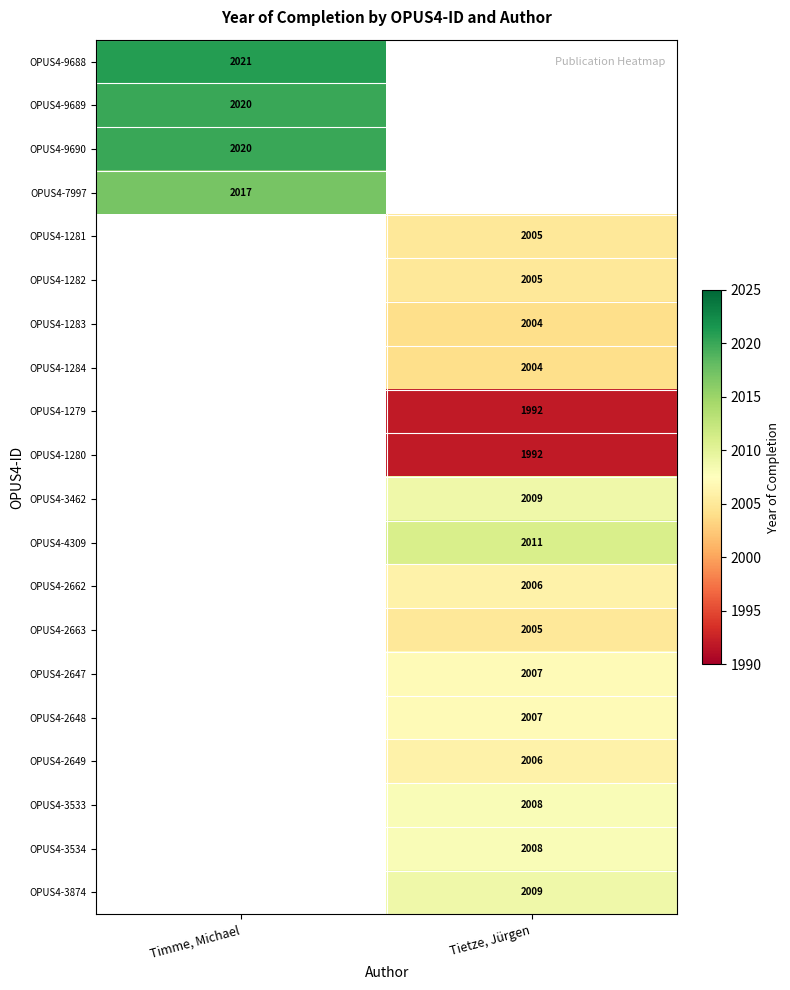

What is the greatest value displayed?

2021.0